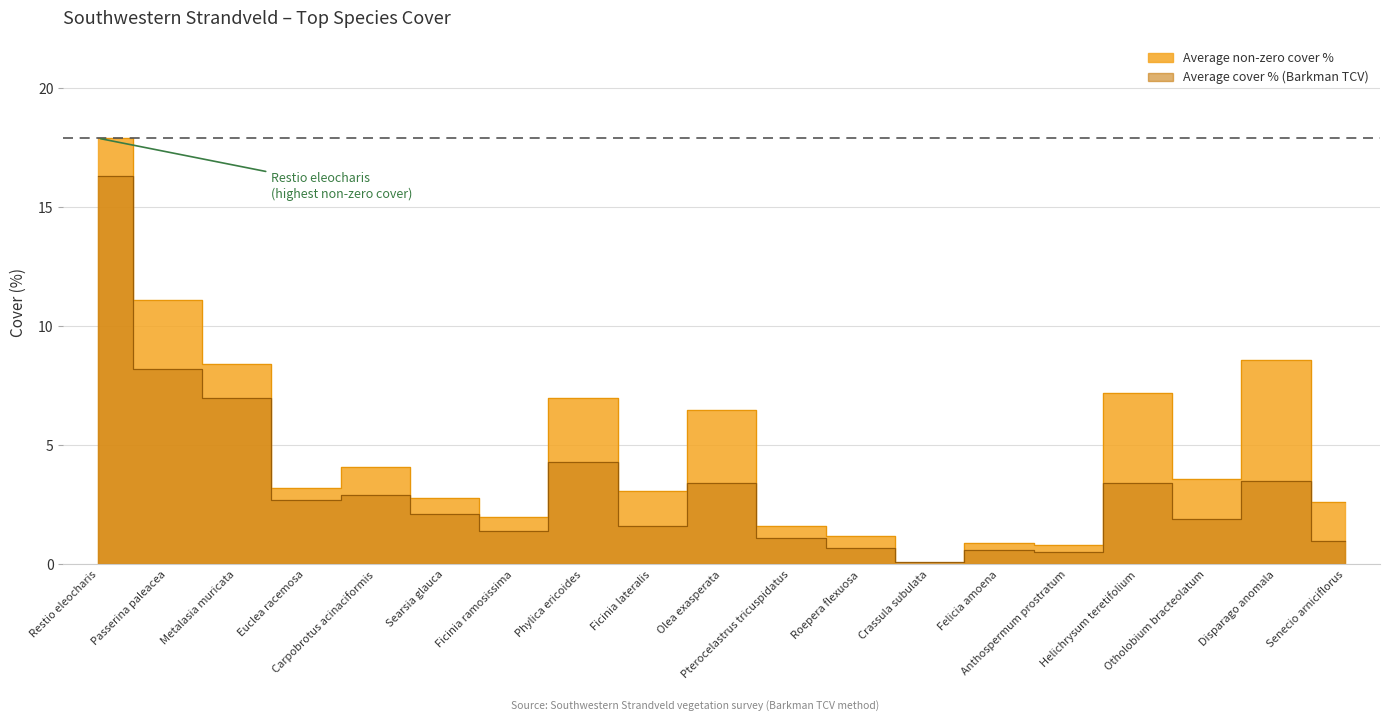

Between Passerina paleacea and Ficinia lateralis, which series saw the biggest shift?

Average non-zero cover %